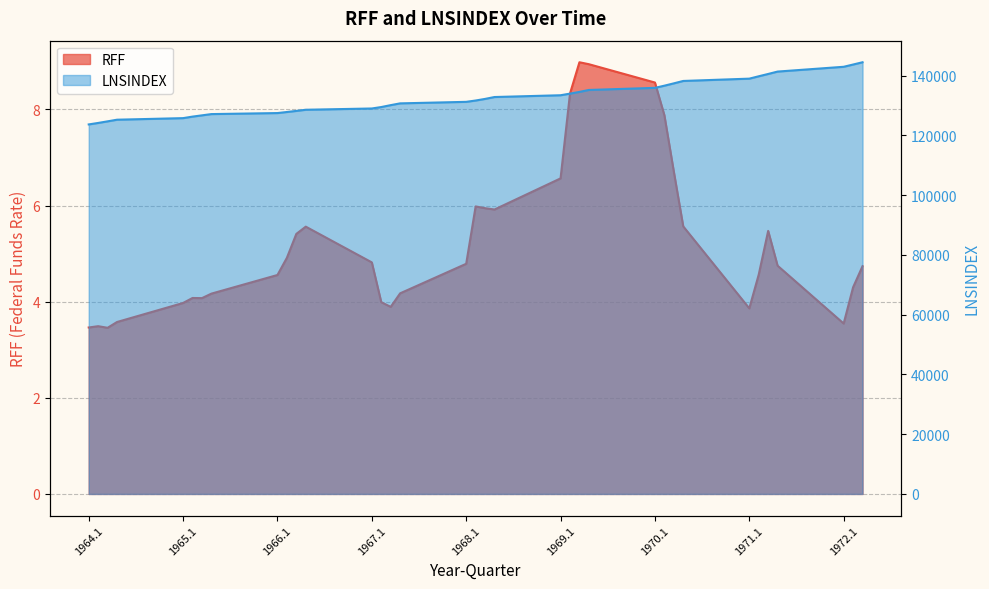

What is the spread (max minus min) of values at 1966.2?

127863.8